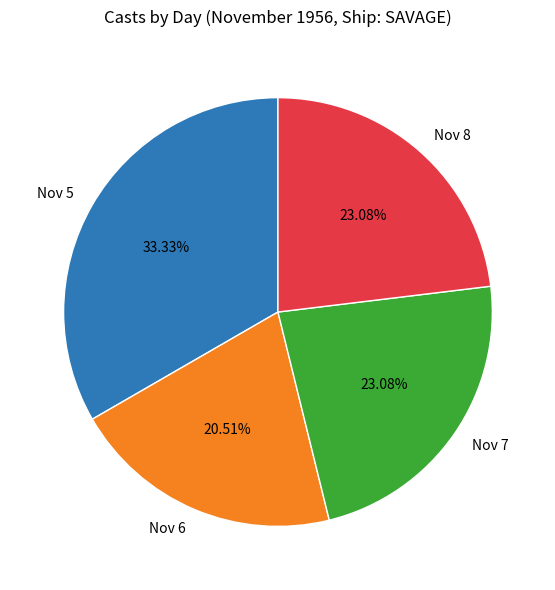

Is the sum of Nov 7 and Nov 8 greater than half?

No